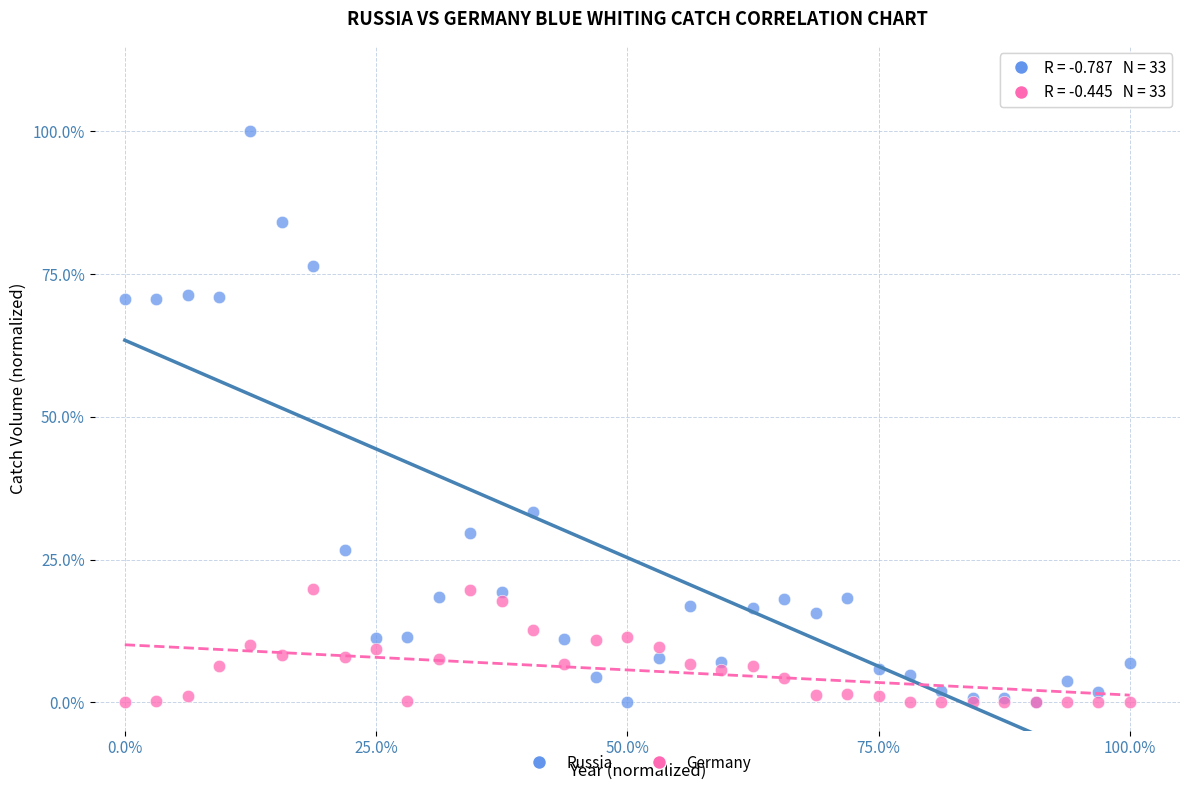

What are all the series names shown in the legend?

Russia, Germany